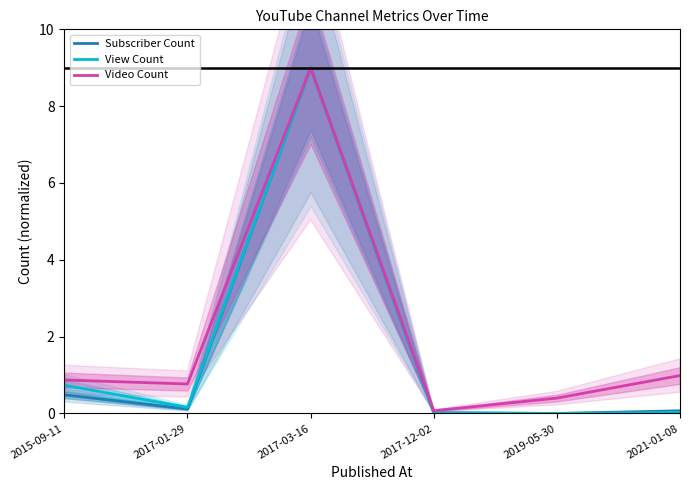

Is it true that View Count equals 9.0 at 2017-03-16?

True